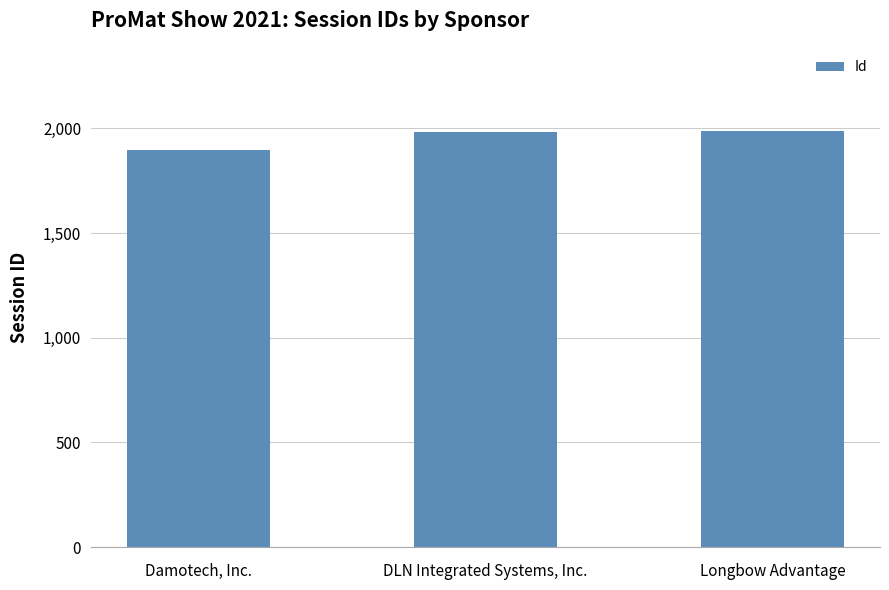

What is the ratio of the value at Damotech, Inc. to the value at DLN Integrated Systems, Inc.?

1.0